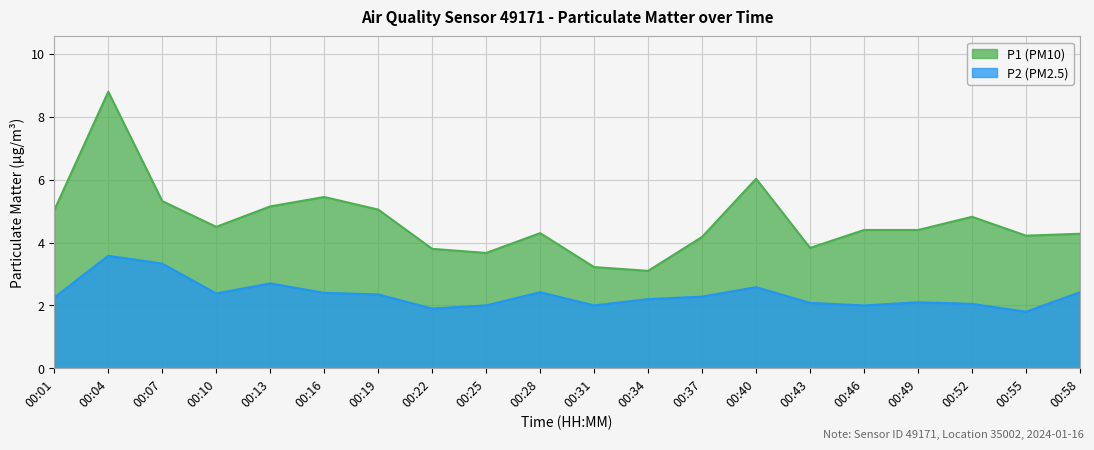

Rank the series at 00:28 from highest to lowest value.

P1 (PM10), P2 (PM2.5)